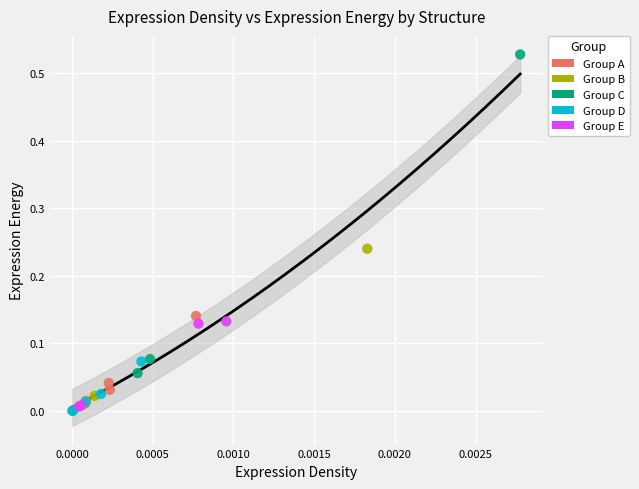

Which series has the largest Y range (max minus min)?

Group C